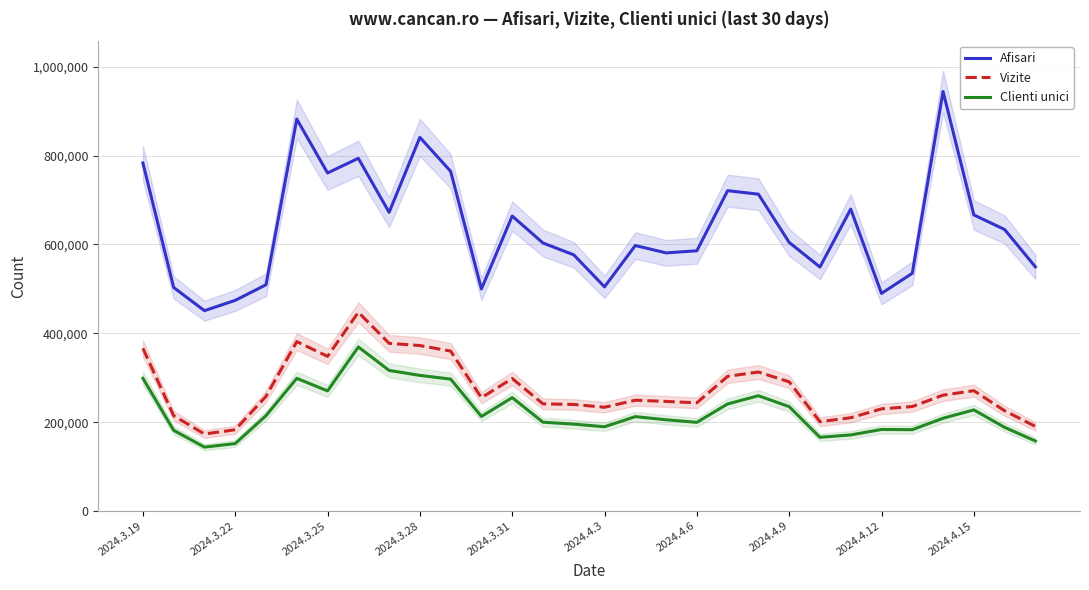

True or false: Clienti unici and Afisari cross at least once.

False